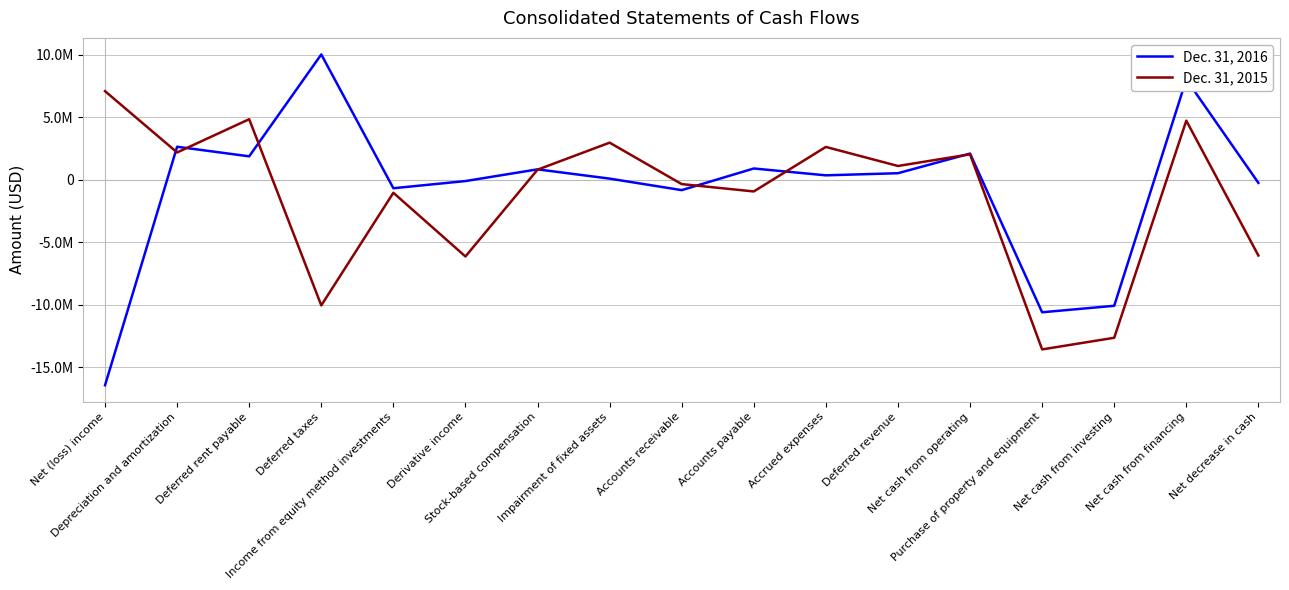

Does the chart have visible grid lines?

Yes